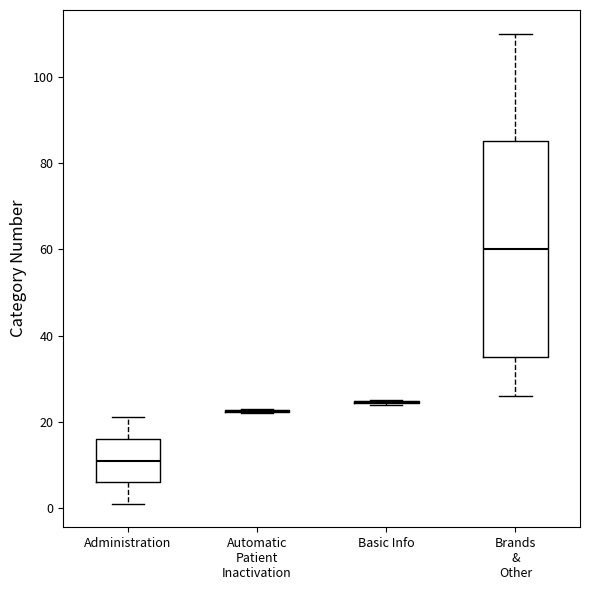

Comparing the boxes themselves (not the whiskers), which one is the tallest?

Brands & Other